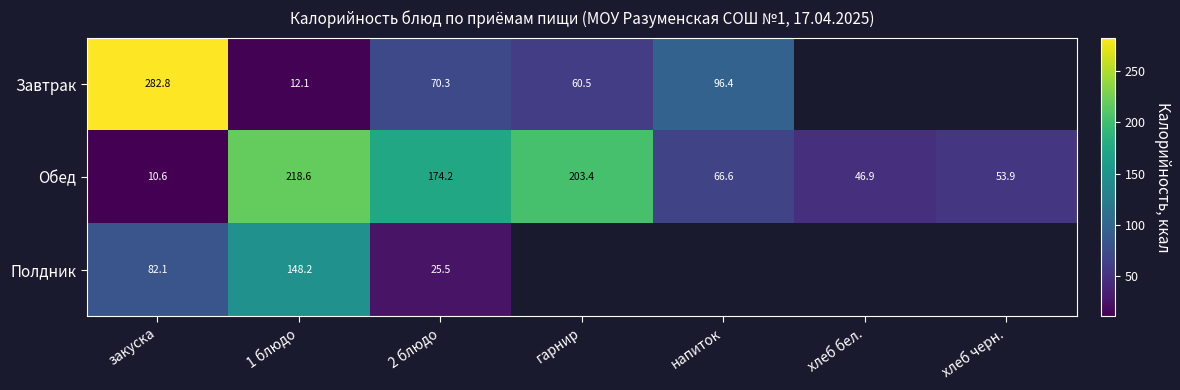

At how many categories does at least one series exceed 18?

7